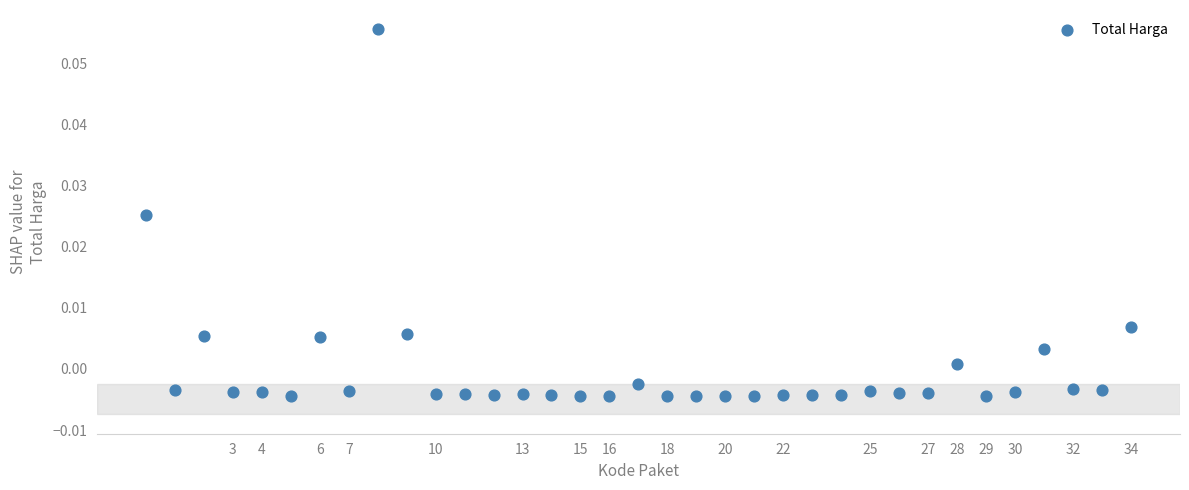

What is the range of X values (max minus min)?

34.0